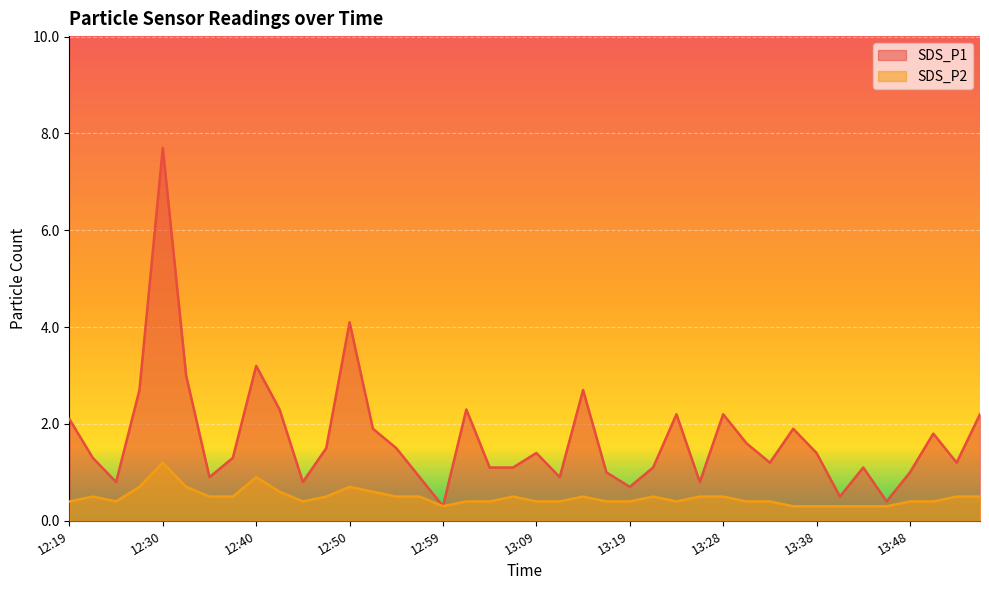

In SDS_P2, how many points are lower than both neighbors (excluding endpoints)?

4